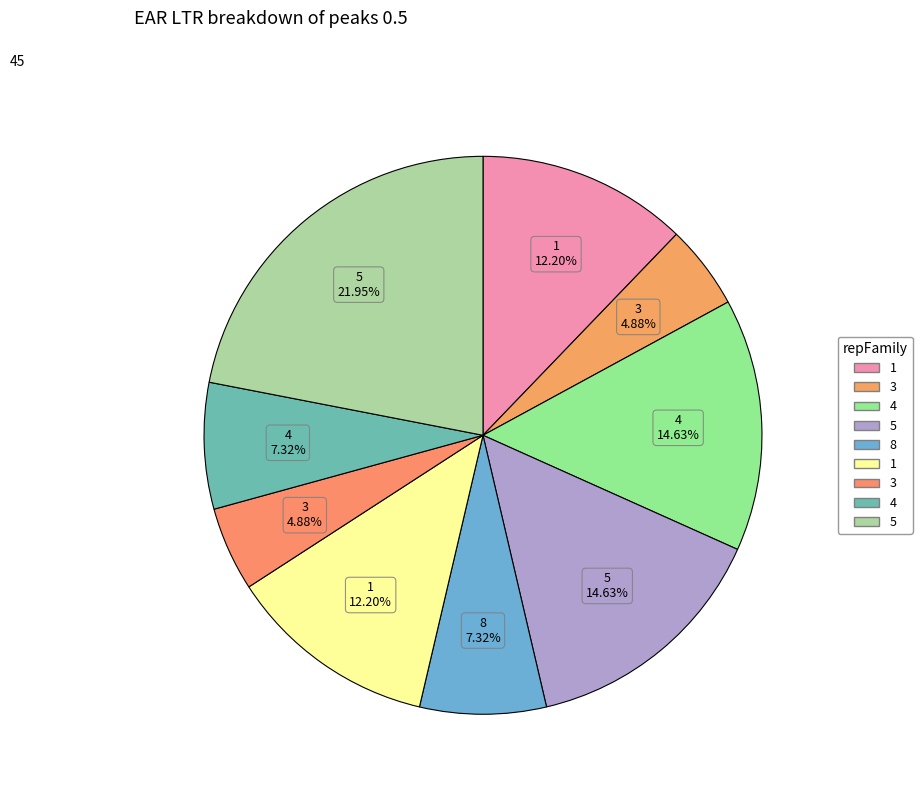

Count the number of slices in the pie.

9